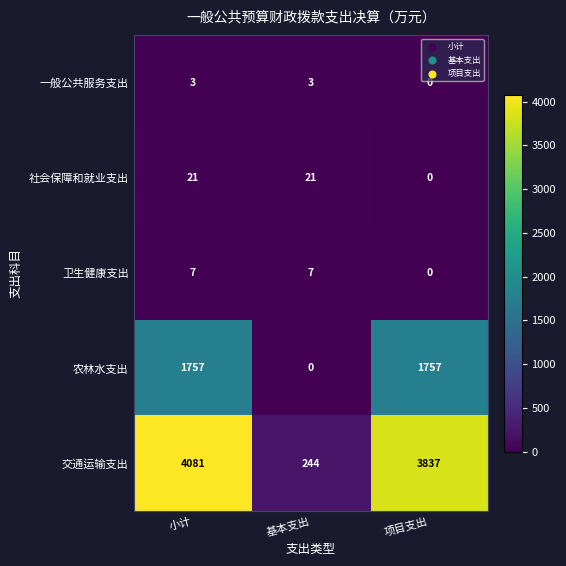

What is the spread (max minus min) of values at 基本支出?

244